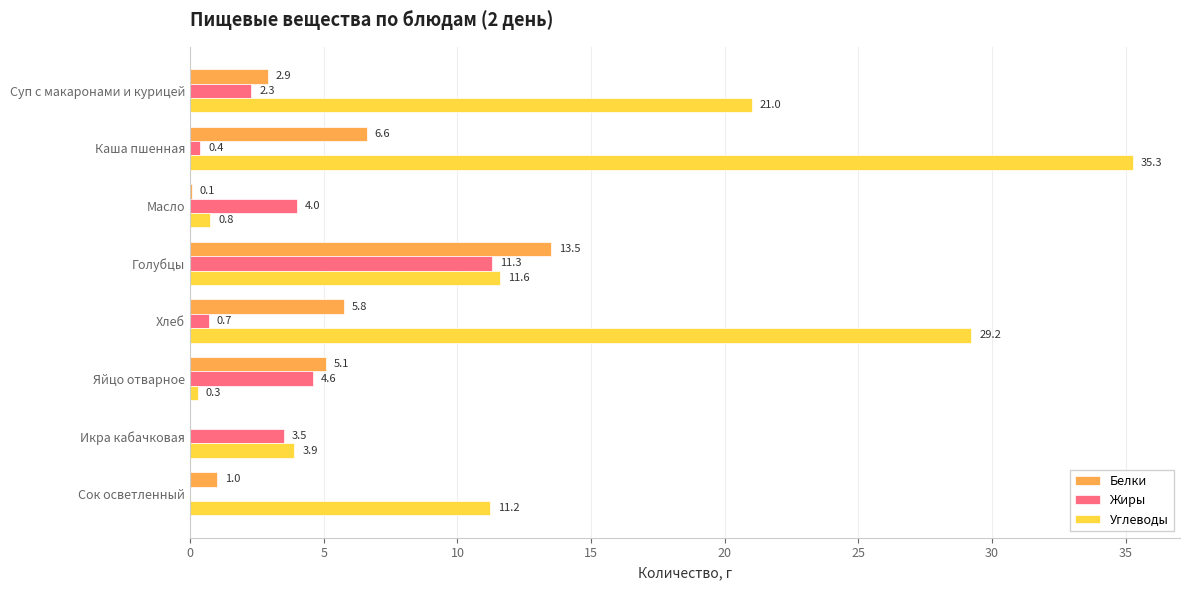

What is the sum of the Углеводы values at Яйцо отварное and Голубцы?

11.9